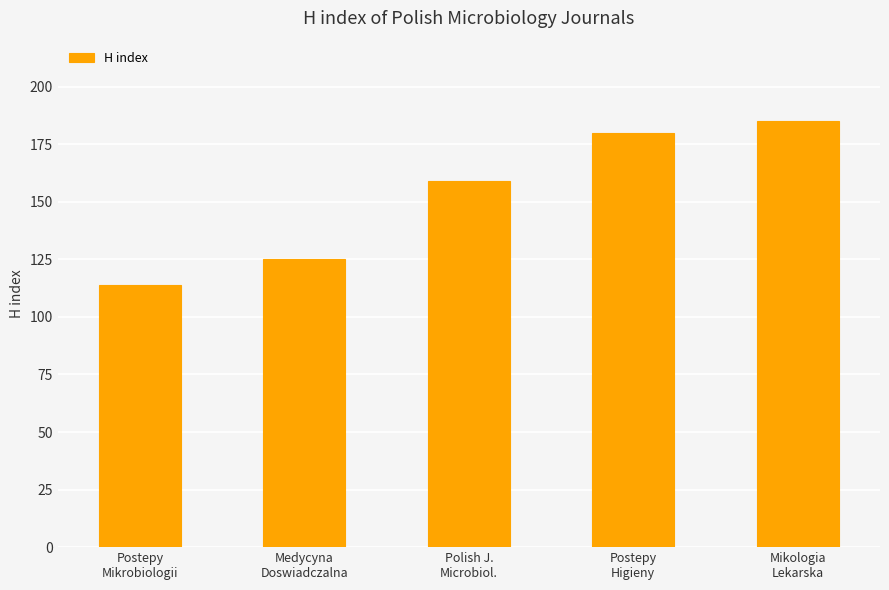

How many series are shown in this chart?

1